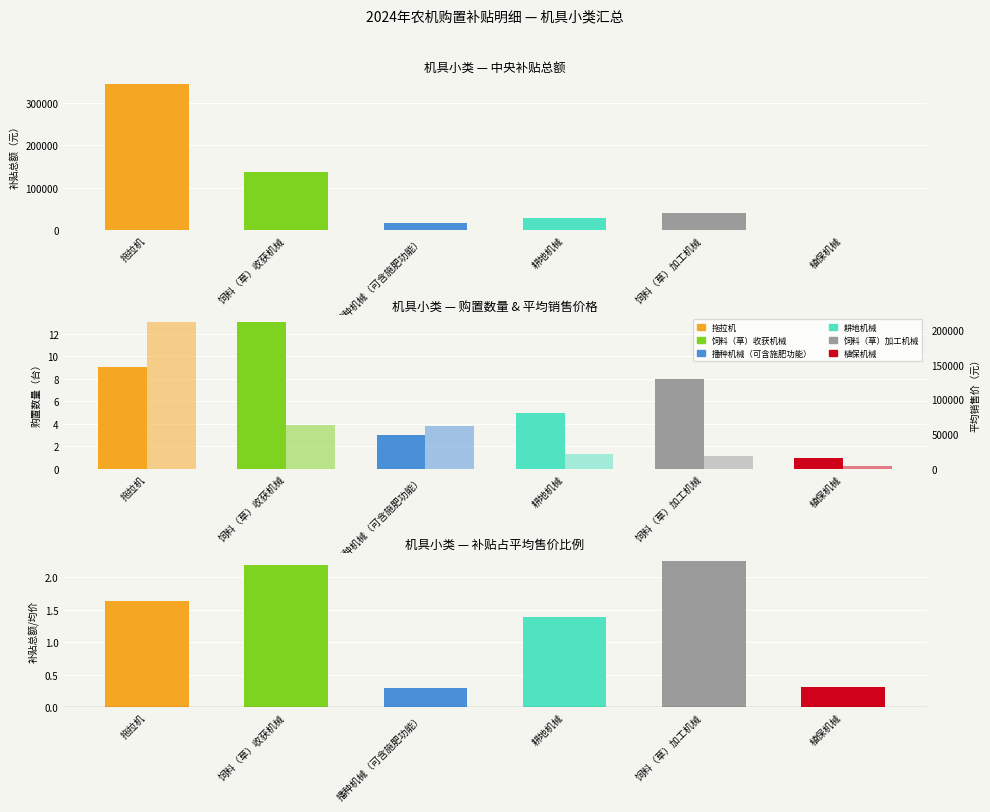

At 耕地机械, list the series in order from largest to smallest.

平均销售价格, 购置数量